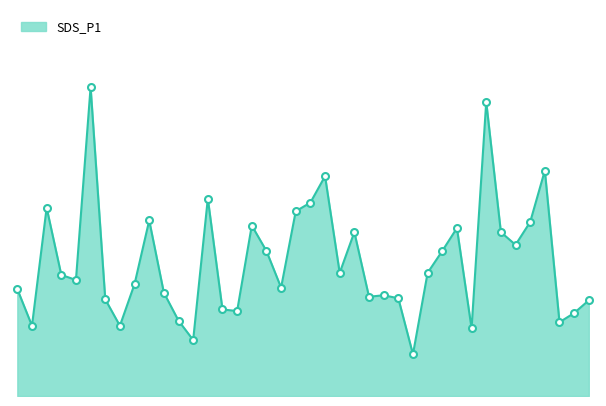

Does the chart have visible grid lines?

No